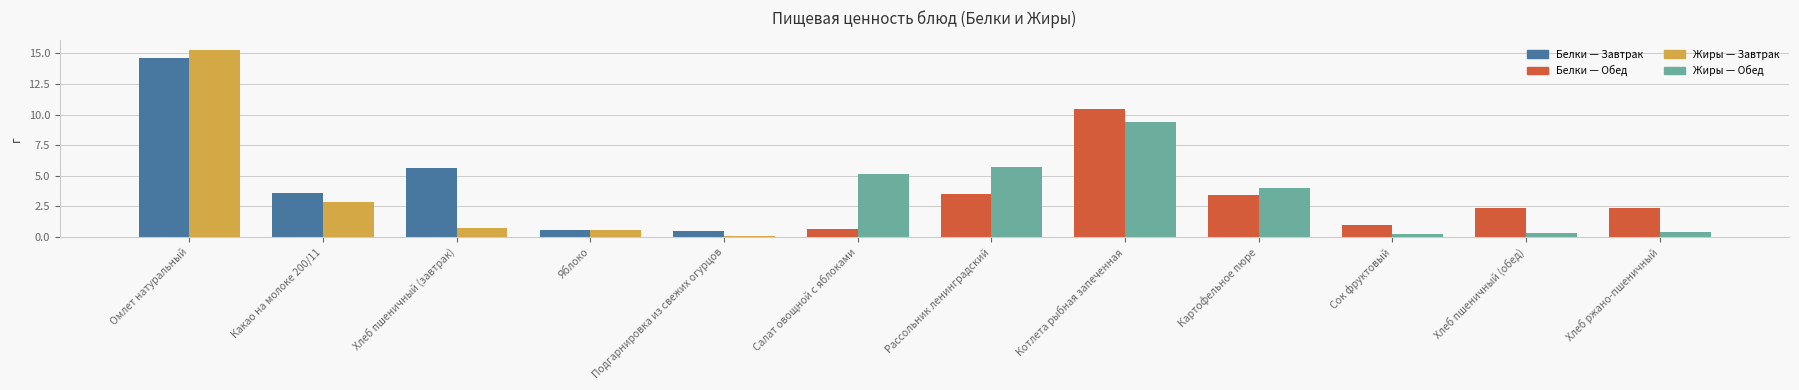

What is the difference between the highest and lowest values at Омлет натуральный?

0.7